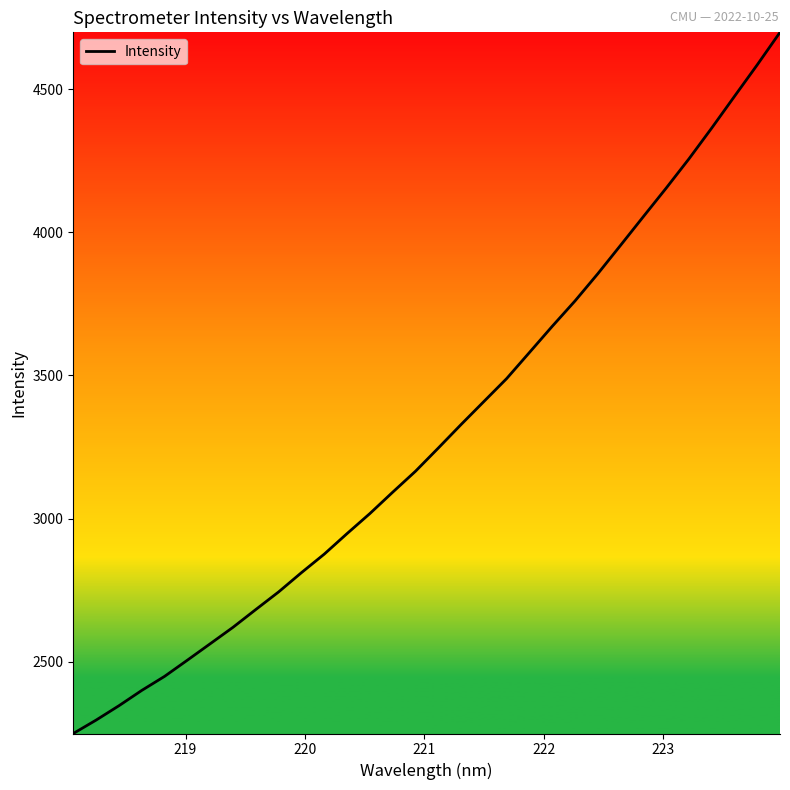

What is the difference between the maximum and minimum values?

2450.5